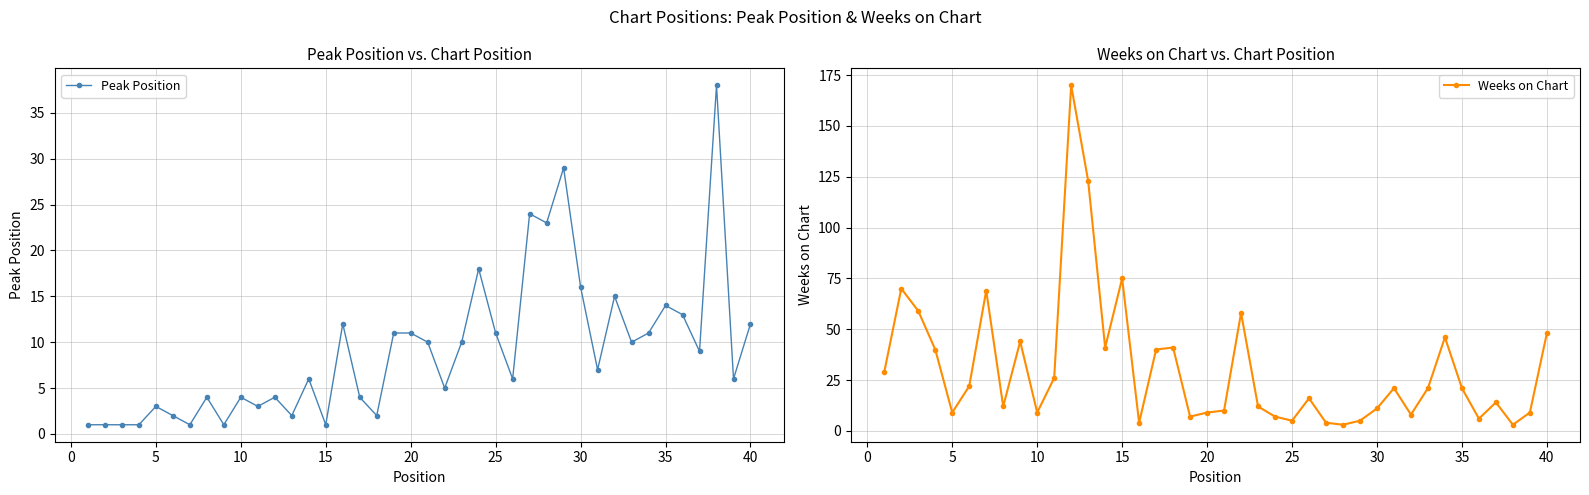

Count the number of data series in this chart.

2